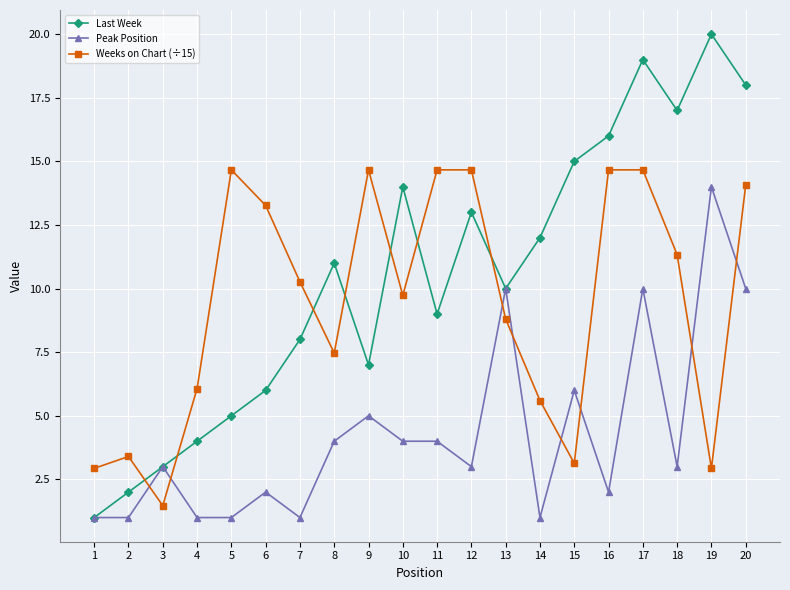

Which label corresponds to the largest value in the chart?

19